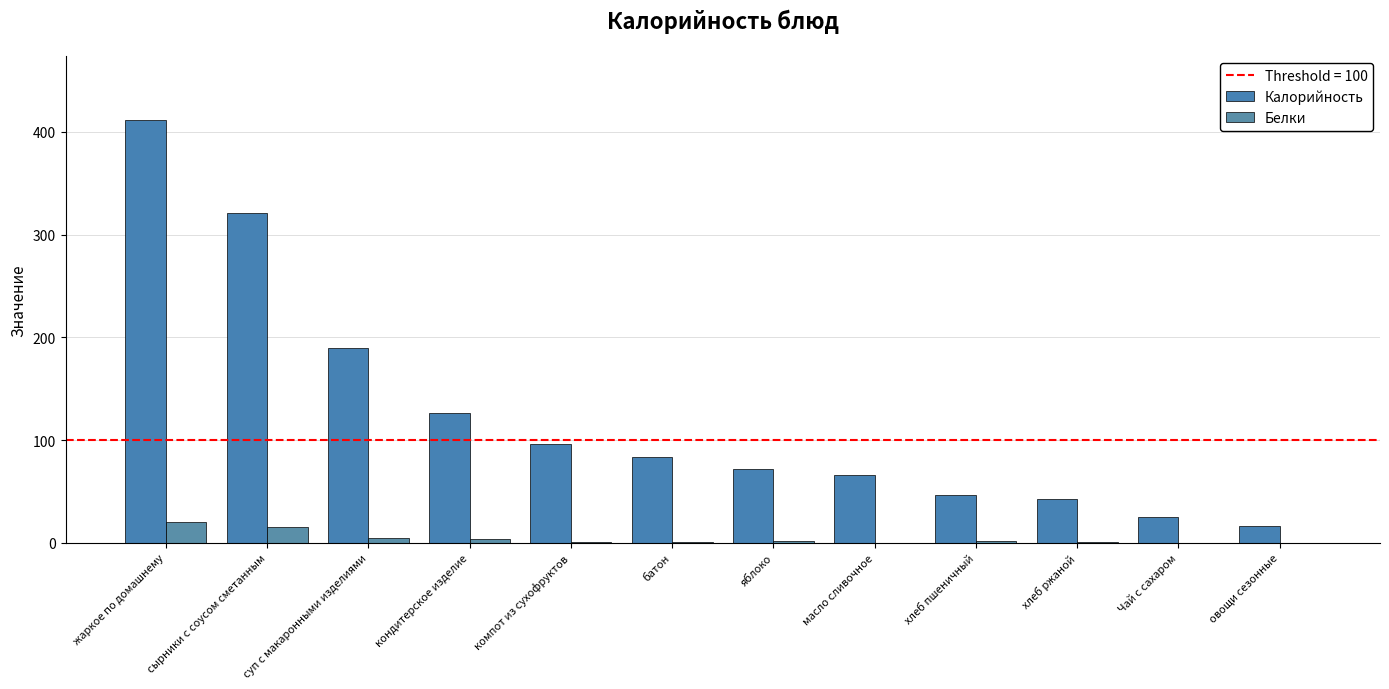

Which series has the widest spread of values?

Калорийность